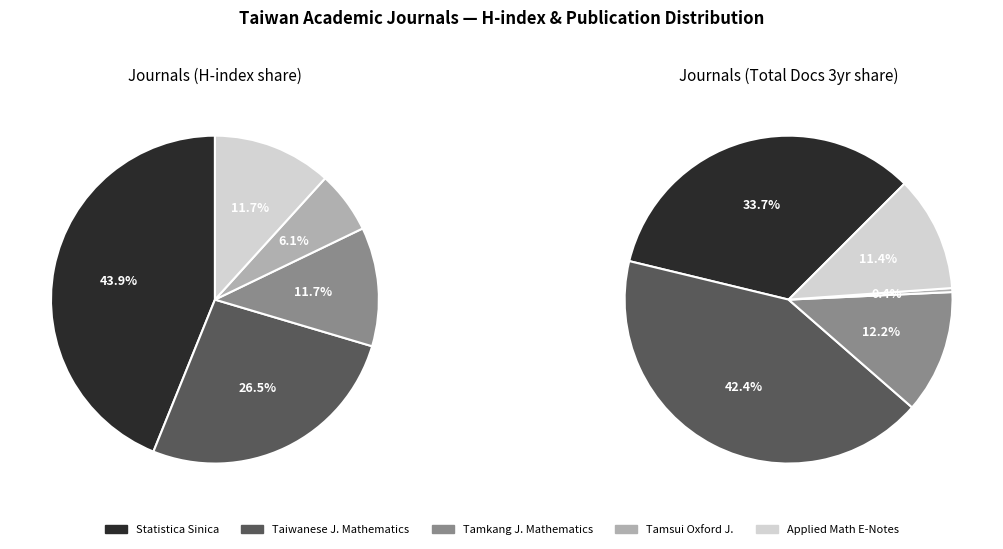

To the nearest percent, what portion does Statistica Sinica represent?

44%